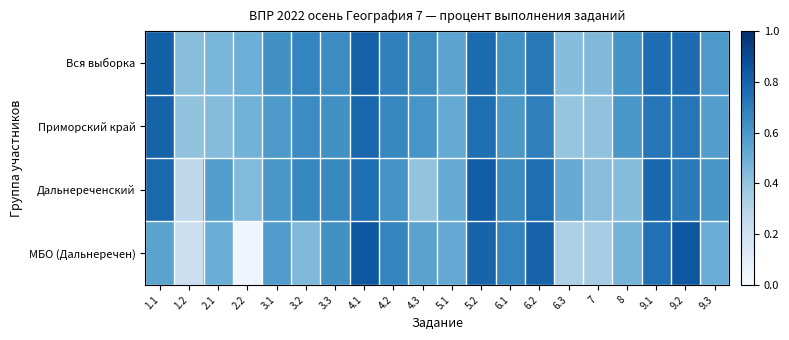

Between 1.1 and 1.2, which series saw the biggest shift?

Дальнереченский